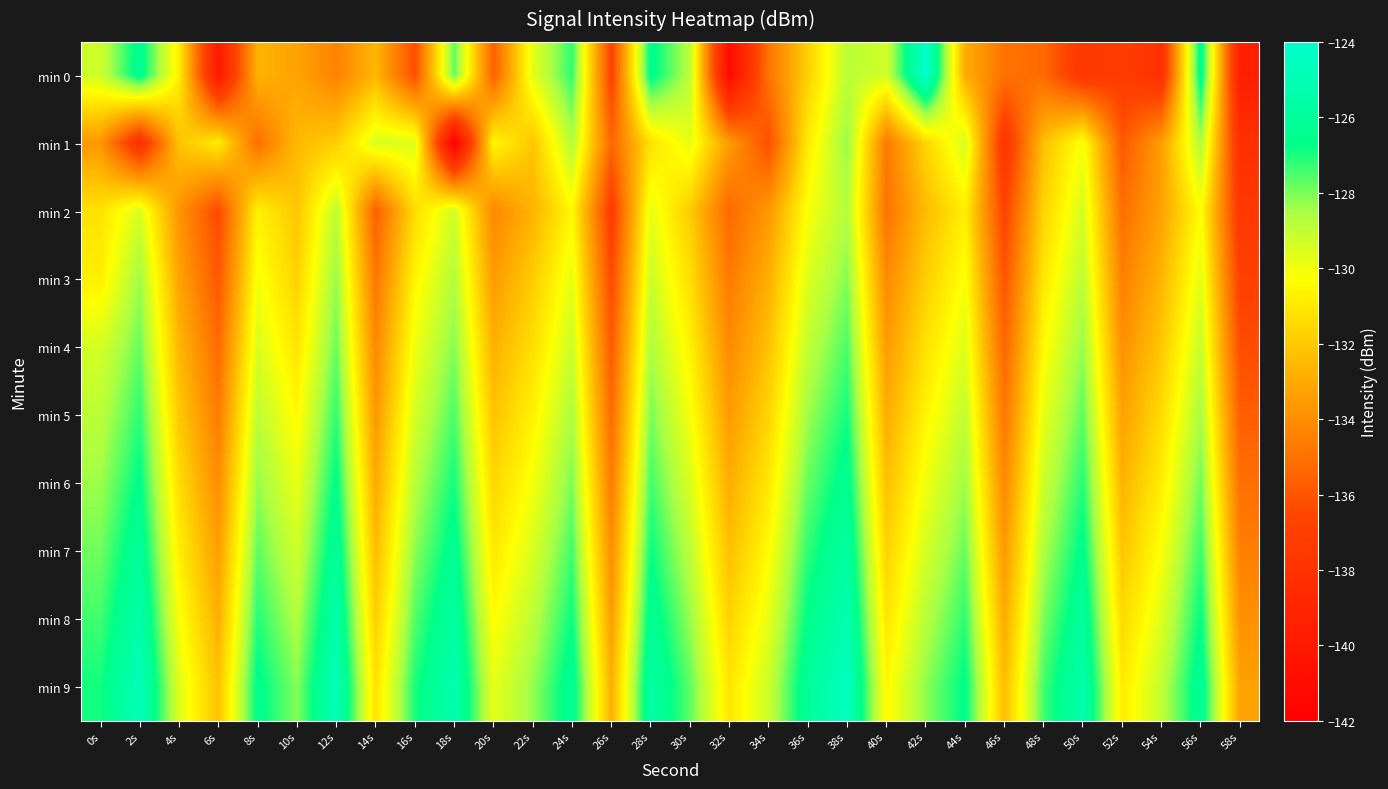

Rank the series by their maximum value, from highest to lowest.

min 0, min 9, min 8, min 7, min 6, min 5, min 4, min 3, min 1, min 2